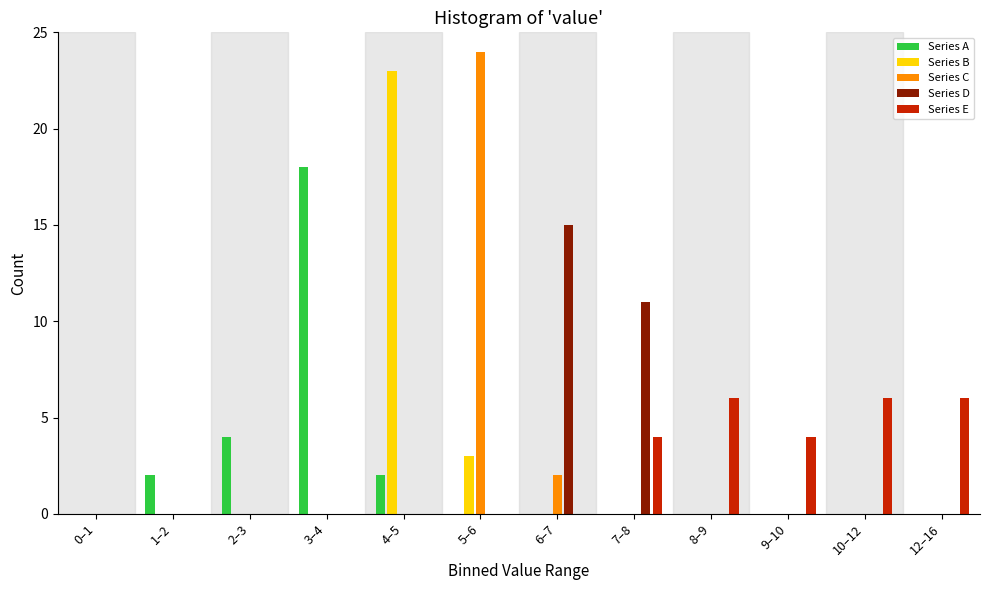

The value of Series A at 7–8 is -12. True or false?

False